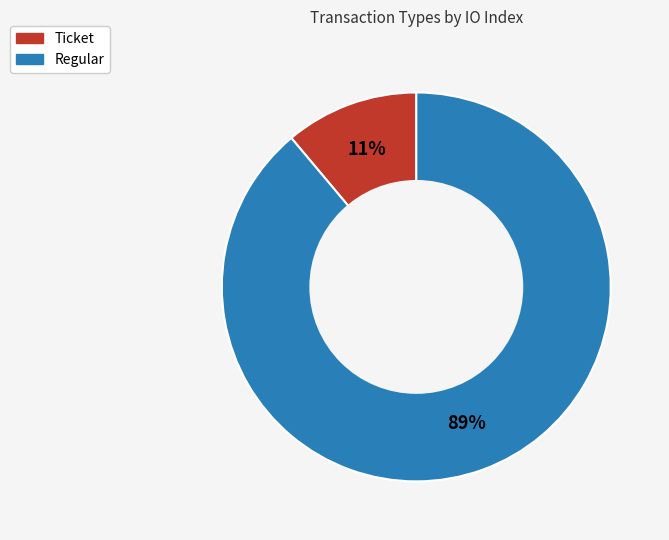

Count the number of slices in the pie.

2